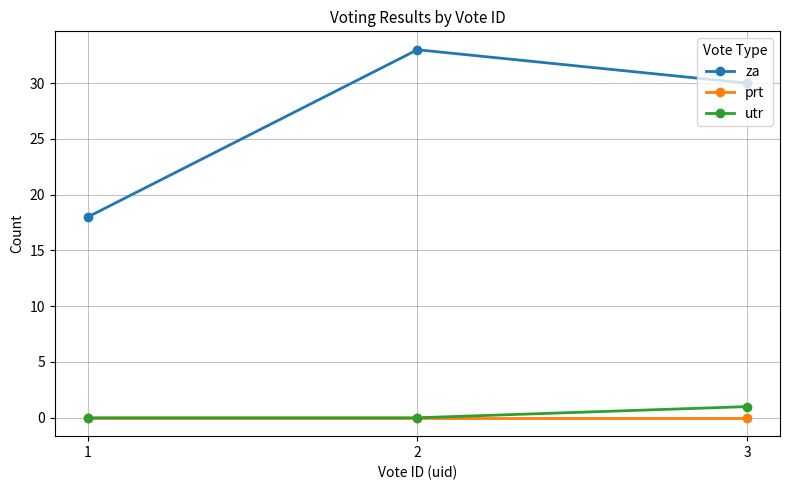

Is it true that za equals 33 at 2?

True